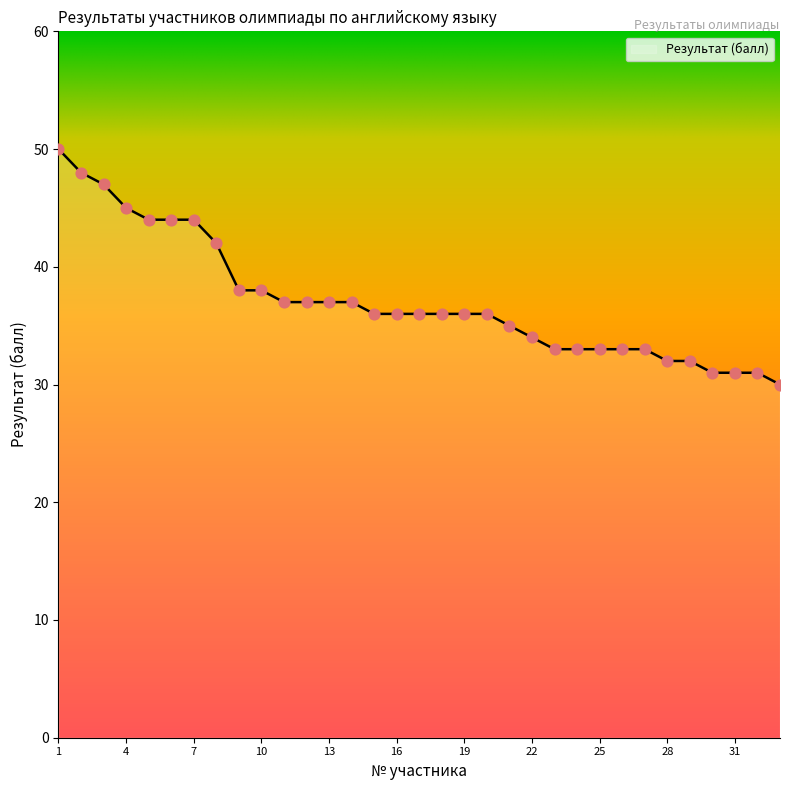

What is the greatest value displayed?

50